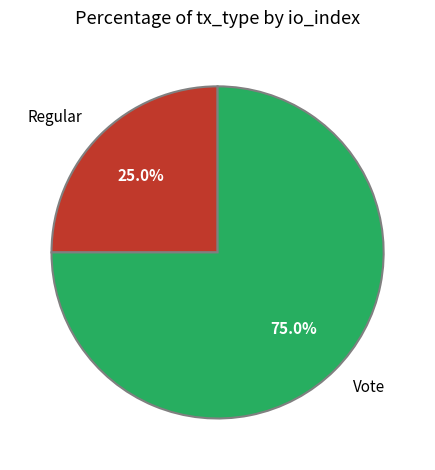

Rank the categories by value from highest to lowest.

Vote, Regular